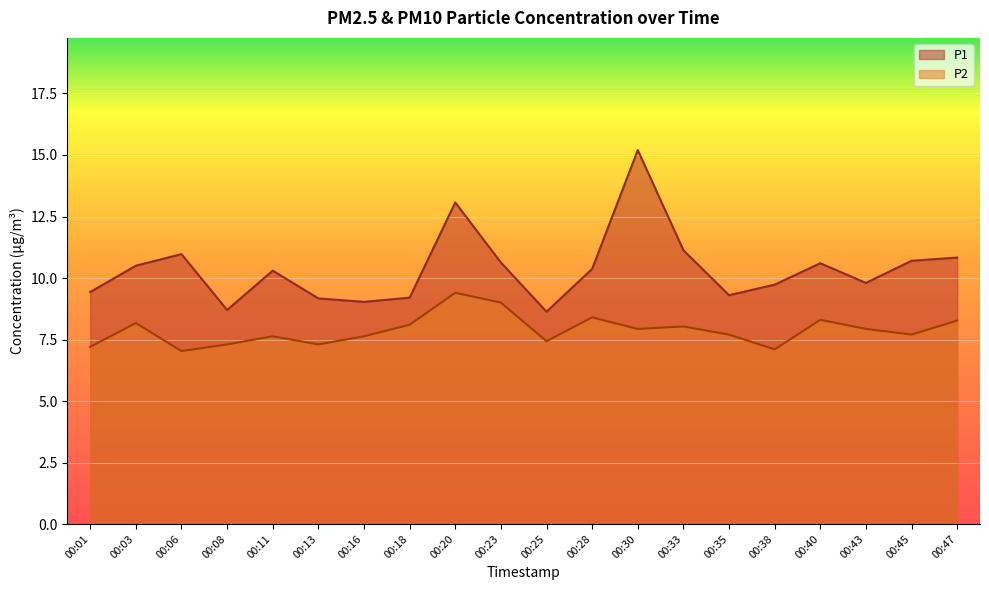

What is the approximate value of P2 at 00:23?

9.0